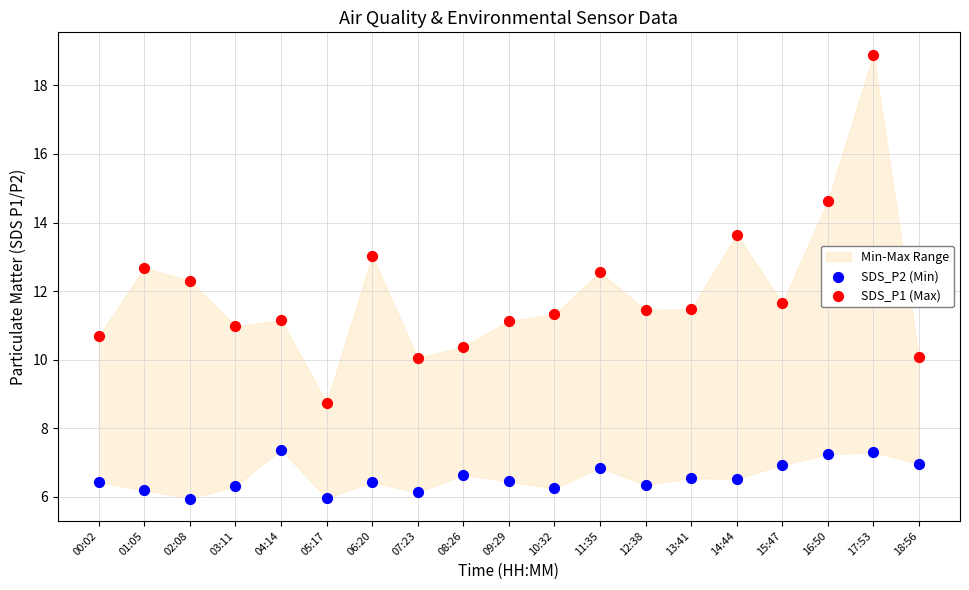

Which series contains the lowest Y value?

SDS_P2 (Min)